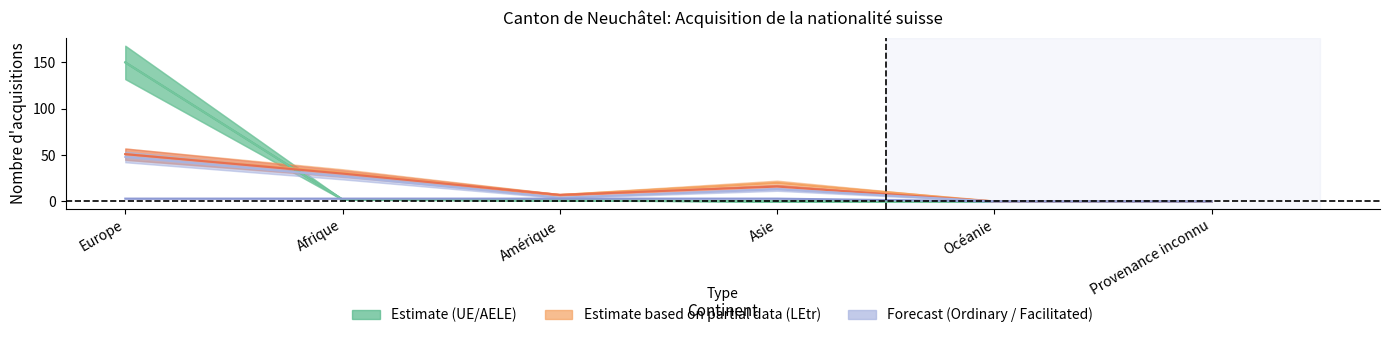

At how many categories does at least one series exceed 21?

2